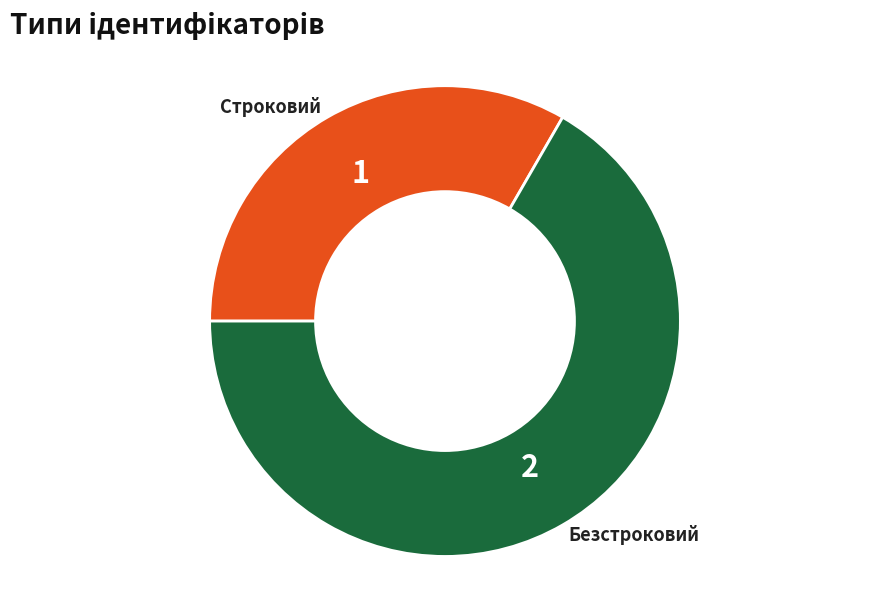

Does any single category account for the majority?

Yes